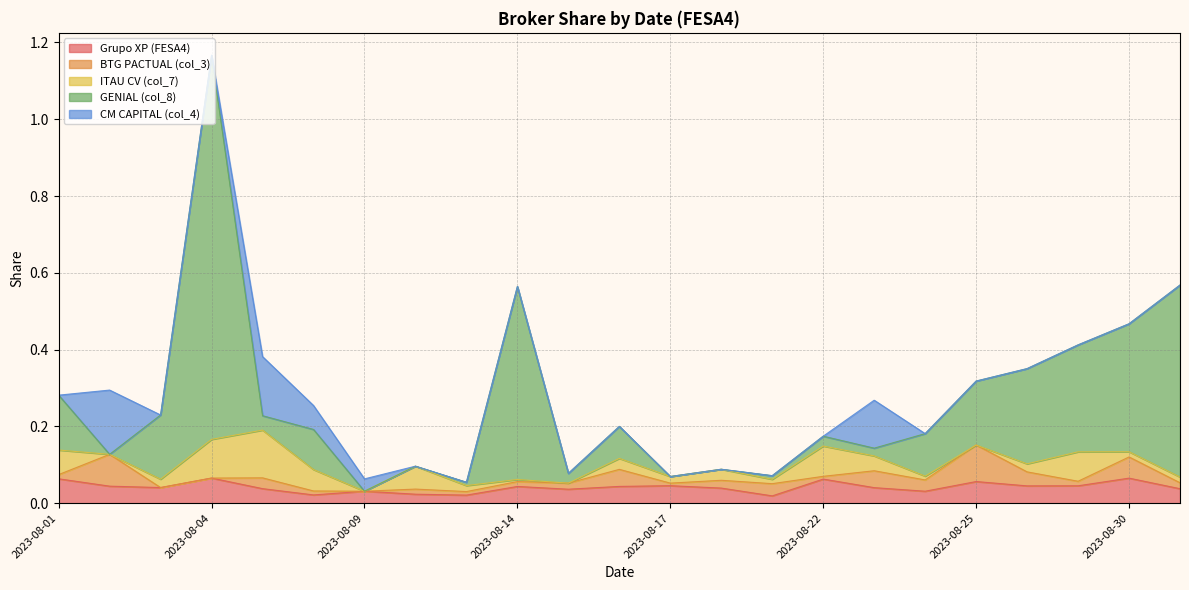

At how many categories does at least one series exceed 0?

23